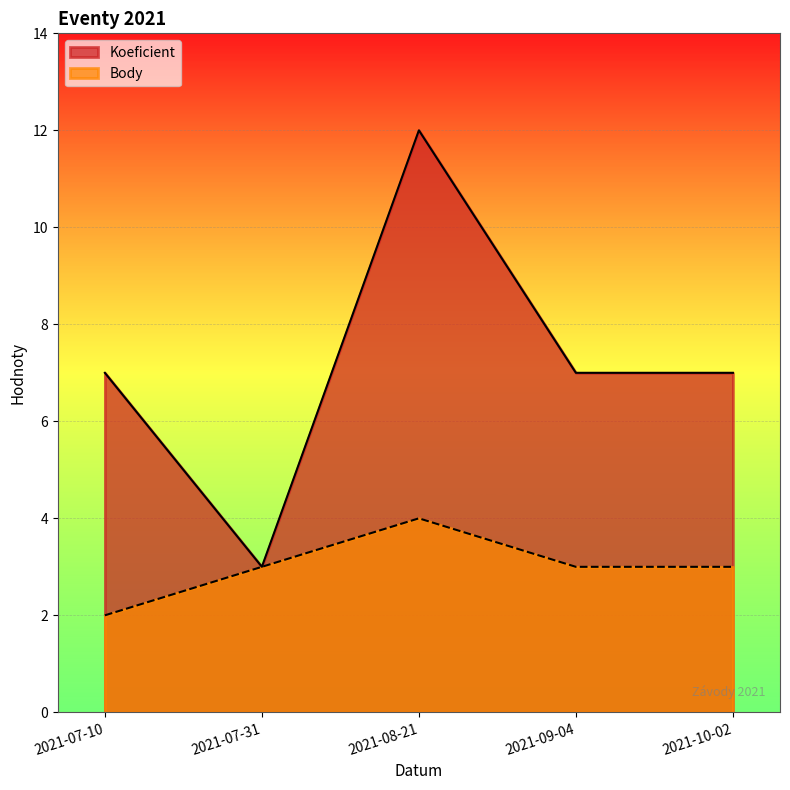

The value of Koeficient at 2021-09-04 is 7. True or false?

True